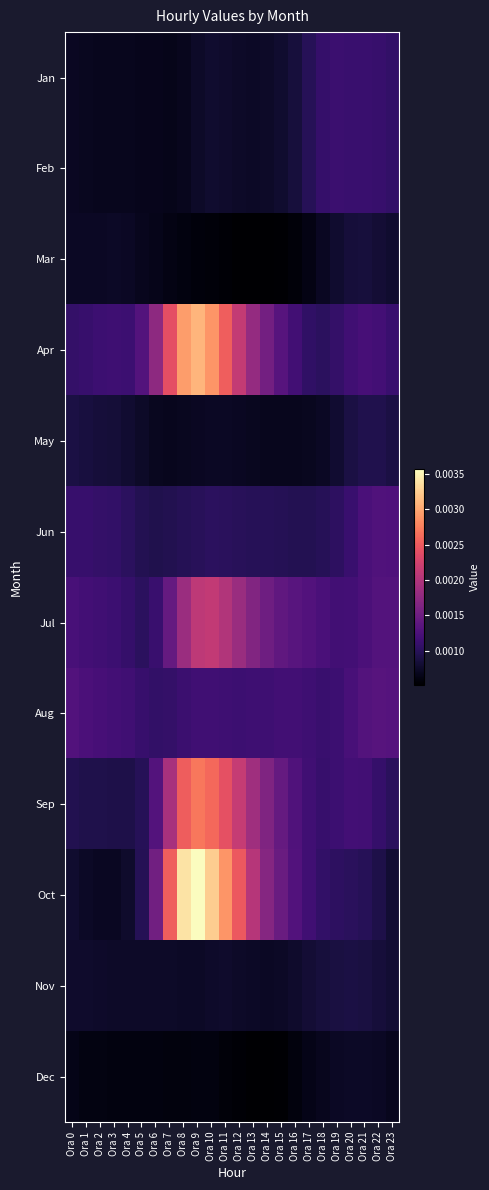

Reading right to left, what are all the values shown in this chart?

Jan: Ora 23=0.0	Ora 22=0.0	Ora 21=0.0	Ora 20=0.0	Ora 19=0.0	Ora 18=0.0	Ora 17=0.0	Ora 16=0.0	Ora 15=0.0	Ora 14=0.0	Ora 13=0.0	Ora 12=0.0	Ora 11=0.0	Ora 10=0.0	Ora 9=0.0	Ora 8=0.0	Ora 7=0.0	Ora 6=0.0	Ora 5=0.0	Ora 4=0.0	Ora 3=0.0	Ora 2=0.0	Ora 1=0.0	Ora 0=0.0
Feb: Ora 23=0.0	Ora 22=0.0	Ora 21=0.0	Ora 20=0.0	Ora 19=0.0	Ora 18=0.0	Ora 17=0.0	Ora 16=0.0	Ora 15=0.0	Ora 14=0.0	Ora 13=0.0	Ora 12=0.0	Ora 11=0.0	Ora 10=0.0	Ora 9=0.0	Ora 8=0.0	Ora 7=0.0	Ora 6=0.0	Ora 5=0.0	Ora 4=0.0	Ora 3=0.0	Ora 2=0.0	Ora 1=0.0	Ora 0=0.0
Mar: Ora 23=0.0	Ora 22=0.0	Ora 21=0.0	Ora 20=0.0	Ora 19=0.0	Ora 18=0.0	Ora 17=0.0	Ora 16=0.0	Ora 15=0.0	Ora 14=0.0	Ora 13=0.0	Ora 12=0.0	Ora 11=0.0	Ora 10=0.0	Ora 9=0.0	Ora 8=0.0	Ora 7=0.0	Ora 6=0.0	Ora 5=0.0	Ora 4=0.0	Ora 3=0.0	Ora 2=0.0	Ora 1=0.0	Ora 0=0.0
Apr: Ora 23=0.0	Ora 22=0.0	Ora 21=0.0	Ora 20=0.0	Ora 19=0.0	Ora 18=0.0	Ora 17=0.0	Ora 16=0.0	Ora 15=0.0	Ora 14=0.0	Ora 13=0.0	Ora 12=0.0	Ora 11=0.0	Ora 10=0.0	Ora 9=0.0	Ora 8=0.0	Ora 7=0.0	Ora 6=0.0	Ora 5=0.0	Ora 4=0.0	Ora 3=0.0	Ora 2=0.0	Ora 1=0.0	Ora 0=0.0
May: Ora 23=0.0	Ora 22=0.0	Ora 21=0.0	Ora 20=0.0	Ora 19=0.0	Ora 18=0.0	Ora 17=0.0	Ora 16=0.0	Ora 15=0.0	Ora 14=0.0	Ora 13=0.0	Ora 12=0.0	Ora 11=0.0	Ora 10=0.0	Ora 9=0.0	Ora 8=0.0	Ora 7=0.0	Ora 6=0.0	Ora 5=0.0	Ora 4=0.0	Ora 3=0.0	Ora 2=0.0	Ora 1=0.0	Ora 0=0.0
Jun: Ora 23=0.0	Ora 22=0.0	Ora 21=0.0	Ora 20=0.0	Ora 19=0.0	Ora 18=0.0	Ora 17=0.0	Ora 16=0.0	Ora 15=0.0	Ora 14=0.0	Ora 13=0.0	Ora 12=0.0	Ora 11=0.0	Ora 10=0.0	Ora 9=0.0	Ora 8=0.0	Ora 7=0.0	Ora 6=0.0	Ora 5=0.0	Ora 4=0.0	Ora 3=0.0	Ora 2=0.0	Ora 1=0.0	Ora 0=0.0
Jul: Ora 23=0.0	Ora 22=0.0	Ora 21=0.0	Ora 20=0.0	Ora 19=0.0	Ora 18=0.0	Ora 17=0.0	Ora 16=0.0	Ora 15=0.0	Ora 14=0.0	Ora 13=0.0	Ora 12=0.0	Ora 11=0.0	Ora 10=0.0	Ora 9=0.0	Ora 8=0.0	Ora 7=0.0	Ora 6=0.0	Ora 5=0.0	Ora 4=0.0	Ora 3=0.0	Ora 2=0.0	Ora 1=0.0	Ora 0=0.0
Aug: Ora 23=0.0	Ora 22=0.0	Ora 21=0.0	Ora 20=0.0	Ora 19=0.0	Ora 18=0.0	Ora 17=0.0	Ora 16=0.0	Ora 15=0.0	Ora 14=0.0	Ora 13=0.0	Ora 12=0.0	Ora 11=0.0	Ora 10=0.0	Ora 9=0.0	Ora 8=0.0	Ora 7=0.0	Ora 6=0.0	Ora 5=0.0	Ora 4=0.0	Ora 3=0.0	Ora 2=0.0	Ora 1=0.0	Ora 0=0.0
Sep: Ora 23=0.0	Ora 22=0.0	Ora 21=0.0	Ora 20=0.0	Ora 19=0.0	Ora 18=0.0	Ora 17=0.0	Ora 16=0.0	Ora 15=0.0	Ora 14=0.0	Ora 13=0.0	Ora 12=0.0	Ora 11=0.0	Ora 10=0.0	Ora 9=0.0	Ora 8=0.0	Ora 7=0.0	Ora 6=0.0	Ora 5=0.0	Ora 4=0.0	Ora 3=0.0	Ora 2=0.0	Ora 1=0.0	Ora 0=0.0
Oct: Ora 23=0.0	Ora 22=0.0	Ora 21=0.0	Ora 20=0.0	Ora 19=0.0	Ora 18=0.0	Ora 17=0.0	Ora 16=0.0	Ora 15=0.0	Ora 14=0.0	Ora 13=0.0	Ora 12=0.0	Ora 11=0.0	Ora 10=0.0	Ora 9=0.0	Ora 8=0.0	Ora 7=0.0	Ora 6=0.0	Ora 5=0.0	Ora 4=0.0	Ora 3=0.0	Ora 2=0.0	Ora 1=0.0	Ora 0=0.0
Nov: Ora 23=0.0	Ora 22=0.0	Ora 21=0.0	Ora 20=0.0	Ora 19=0.0	Ora 18=0.0	Ora 17=0.0	Ora 16=0.0	Ora 15=0.0	Ora 14=0.0	Ora 13=0.0	Ora 12=0.0	Ora 11=0.0	Ora 10=0.0	Ora 9=0.0	Ora 8=0.0	Ora 7=0.0	Ora 6=0.0	Ora 5=0.0	Ora 4=0.0	Ora 3=0.0	Ora 2=0.0	Ora 1=0.0	Ora 0=0.0
Dec: Ora 23=0.0	Ora 22=0.0	Ora 21=0.0	Ora 20=0.0	Ora 19=0.0	Ora 18=0.0	Ora 17=0.0	Ora 16=0.0	Ora 15=0.0	Ora 14=0.0	Ora 13=0.0	Ora 12=0.0	Ora 11=0.0	Ora 10=0.0	Ora 9=0.0	Ora 8=0.0	Ora 7=0.0	Ora 6=0.0	Ora 5=0.0	Ora 4=0.0	Ora 3=0.0	Ora 2=0.0	Ora 1=0.0	Ora 0=0.0